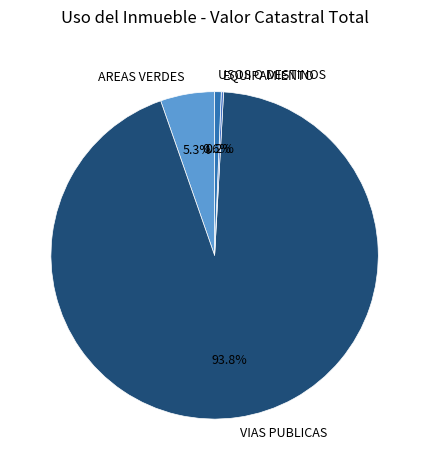

To the nearest percent, what is the average slice percentage?

25%